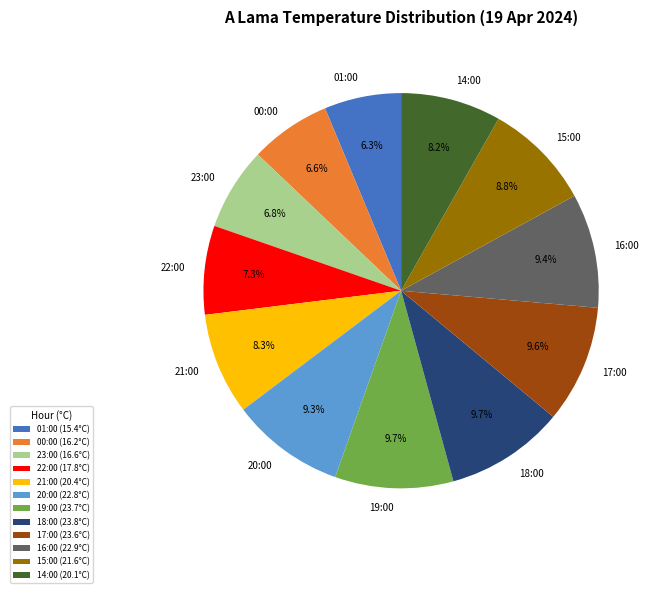

Does 17:00 represent more than half of the total?

No